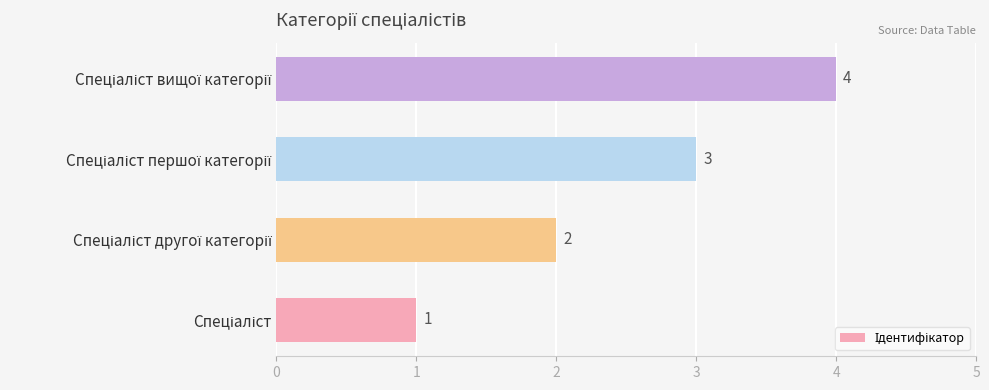

What is the maximum value shown in the chart?

4